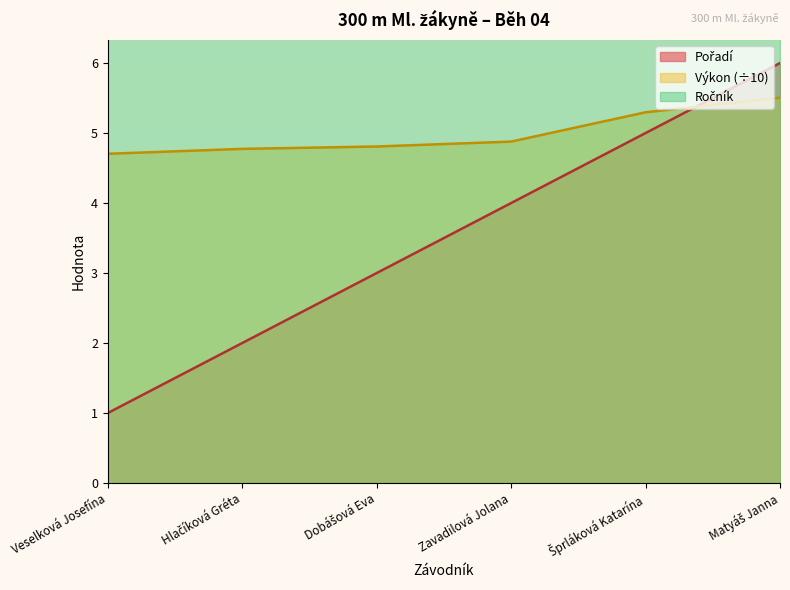

Is it true that Pořadí equals 5.0 at Šprláková Katarína?

True